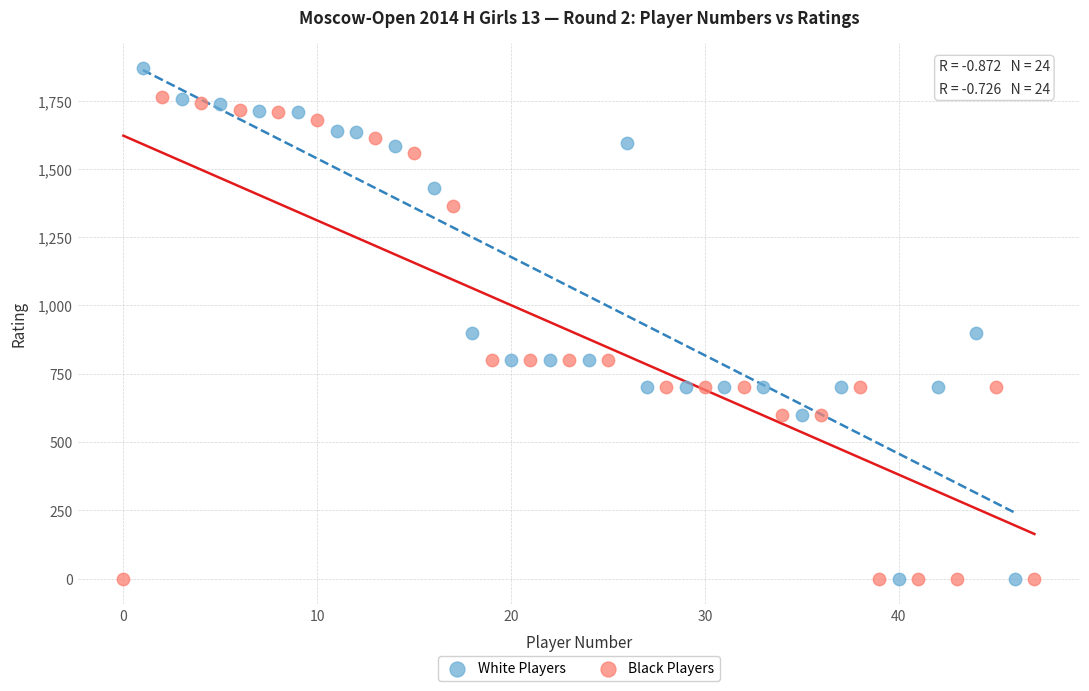

Which series reaches the maximum Y coordinate?

White Players